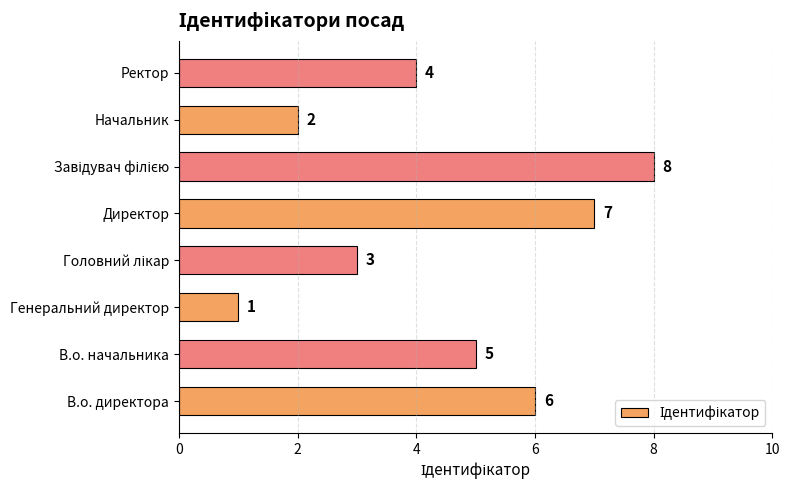

Are the bars grouped side by side (vs. stacked)?

No